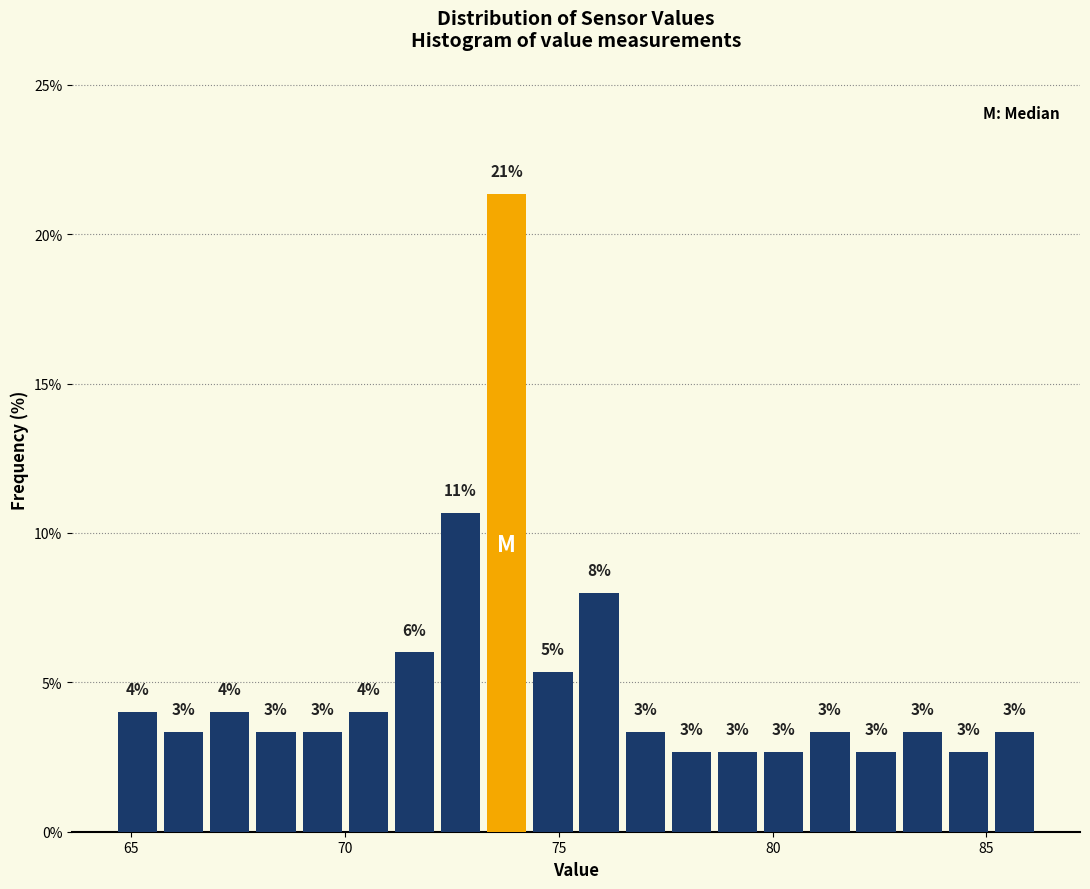

Around what value on the x-axis is the tallest bar? Give the approximate position of its centre, as read against the axis.

74.0